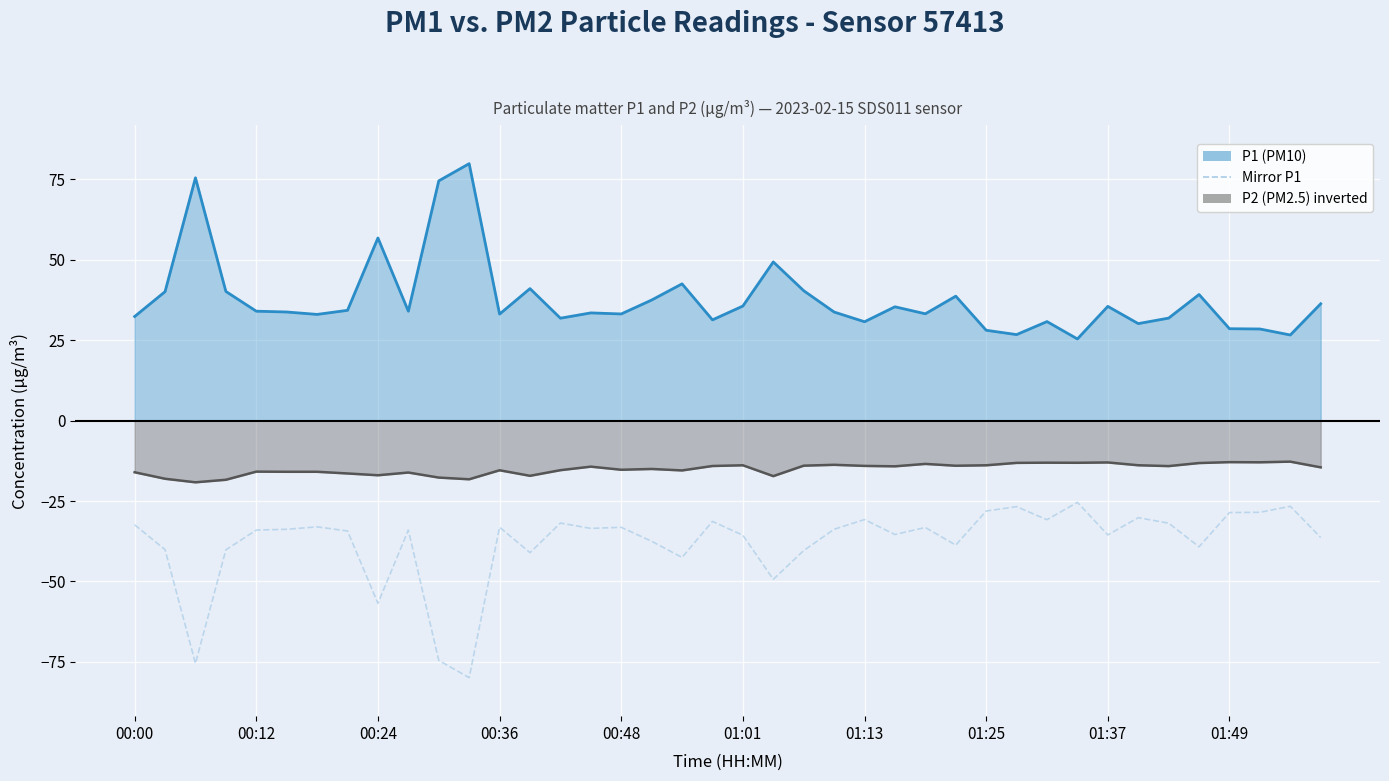

List the series in order of their peak value, highest first.

P1 (PM10) line, P2 (PM2.5) line, Mirror P1